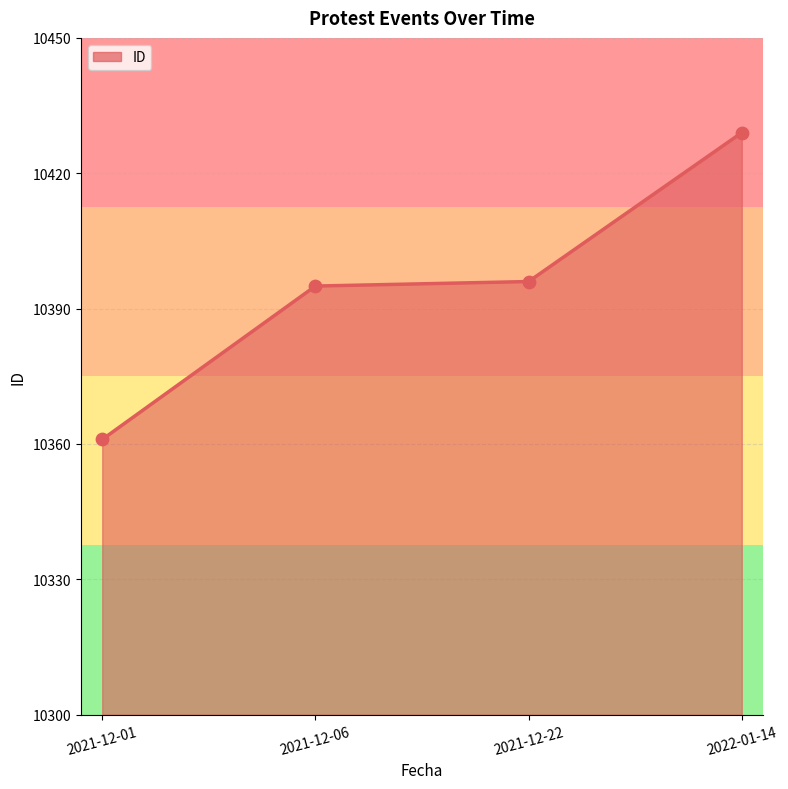

What is the ratio of the value at 2021-12-22 to the value at 2021-12-01?

1.0